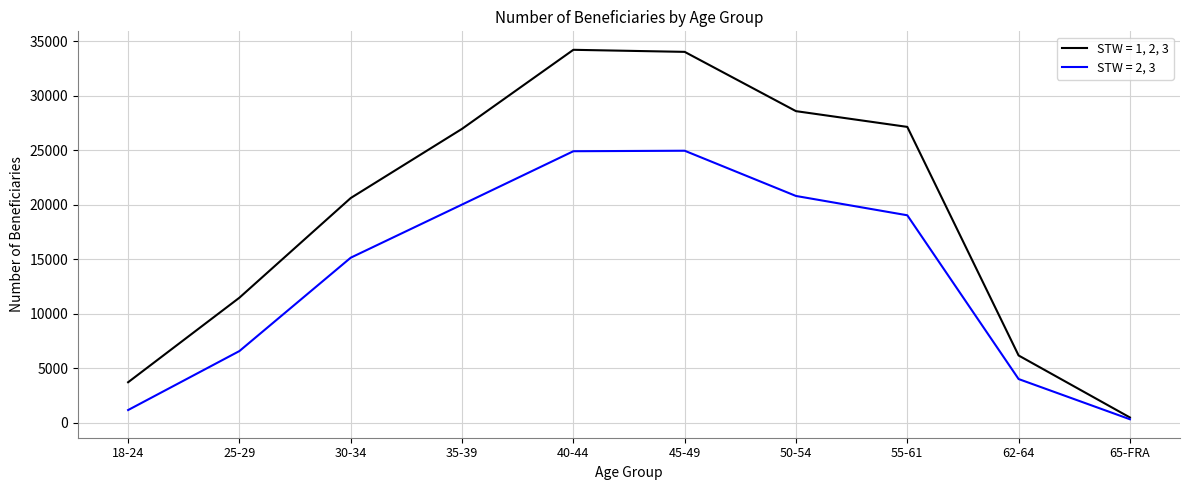

What value does the STW = 1, 2, 3 series have at 30-34, to the nearest 10?

20620